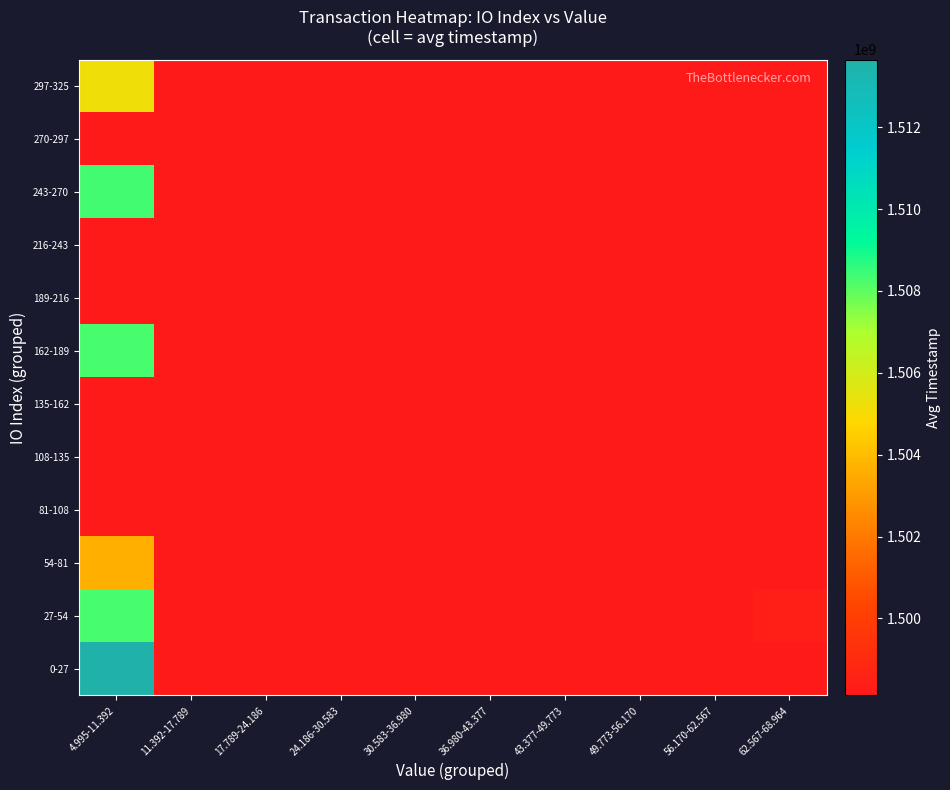

How many distinct data groups are displayed?

12